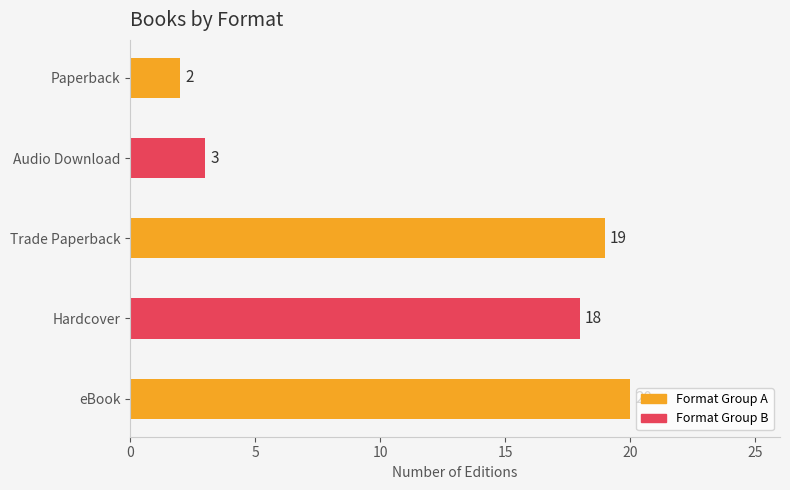

True or false: the data shows 27 at Trade Paperback.

False